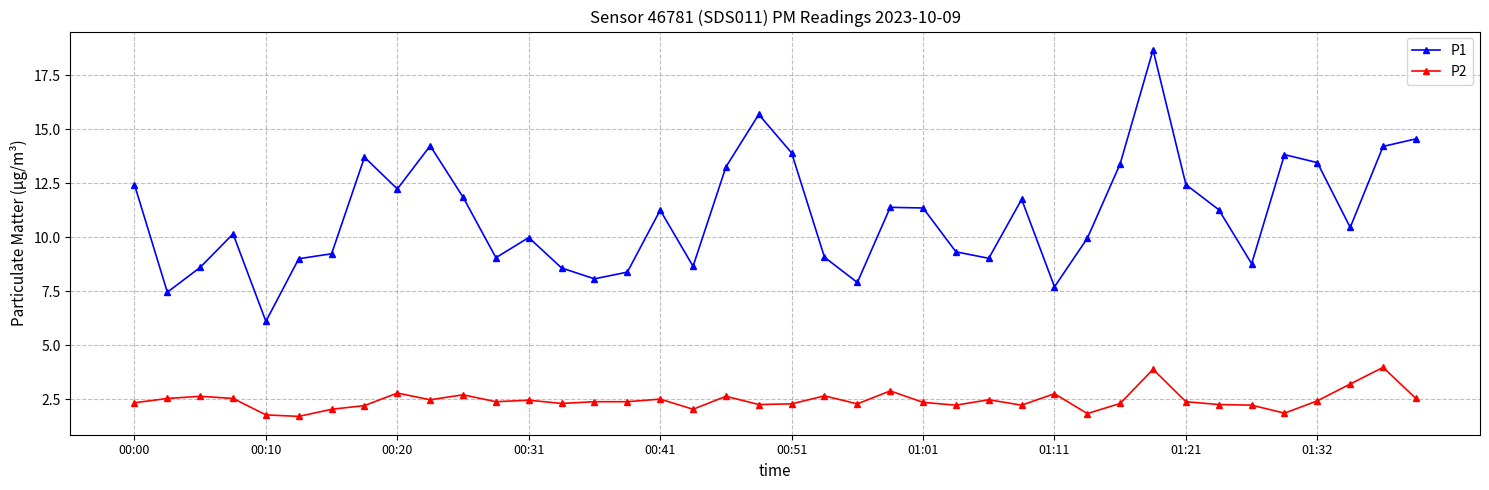

True or false: P2 and P1 cross at least once.

False